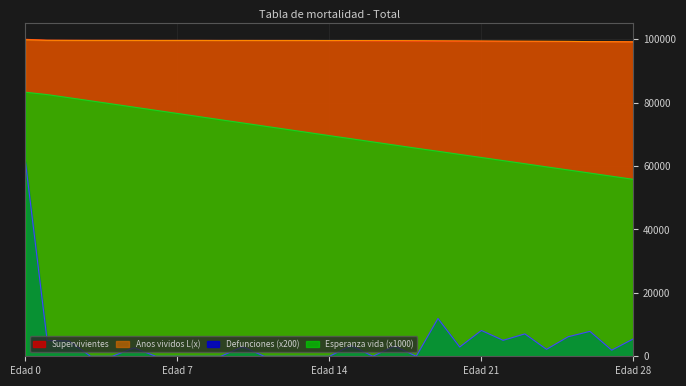

What is the value of the Anos_vividos point at the 16th from the left?

99607.7